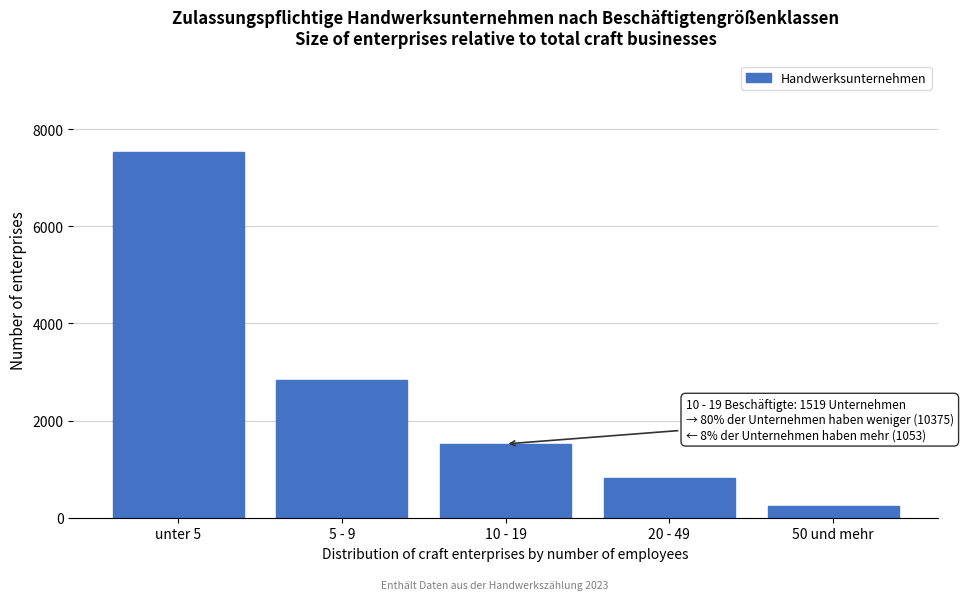

Reading right to left, transcribe all the data shown in this chart.

238	815	1519	2842	7533